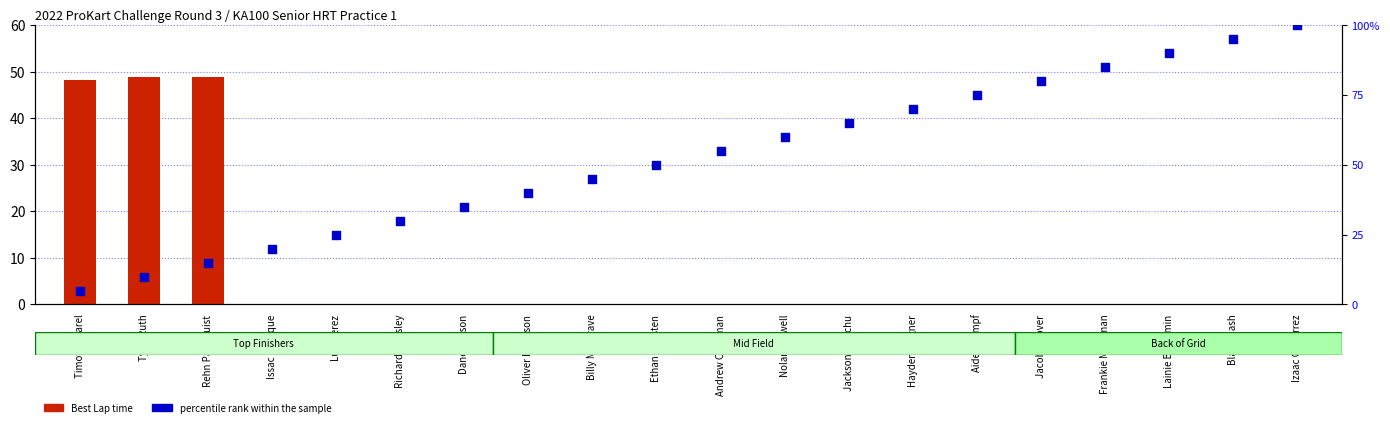

Which series has the largest total across all categories?

percentile rank within the sample